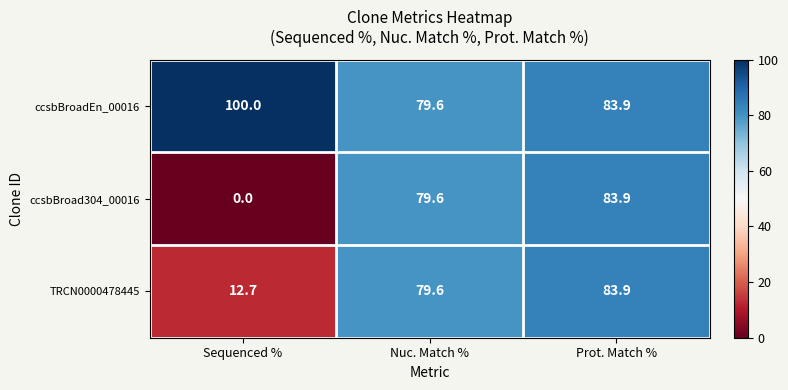

What is the maximum value for TRCN0000478445?

83.9